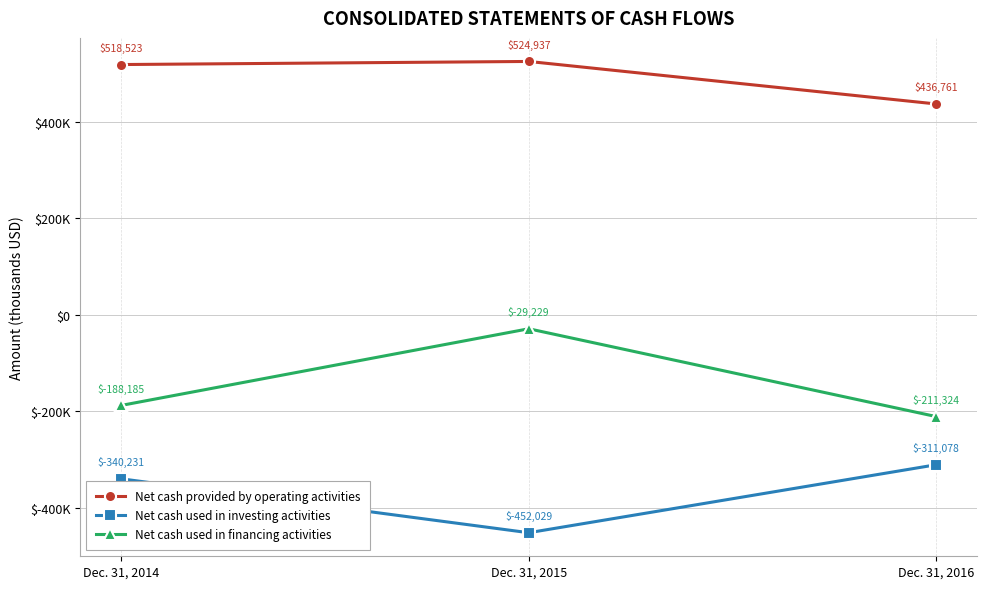

What is the sum of the Net cash provided by operating activities values at Dec. 31, 2014 and Dec. 31, 2016?

955284